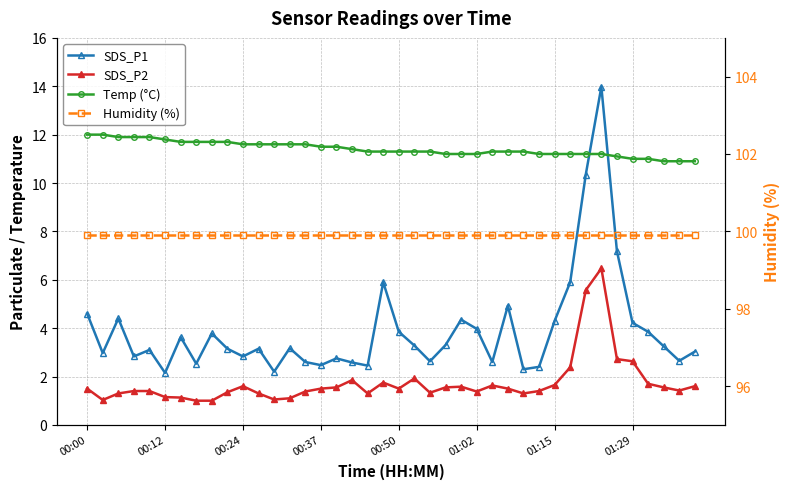

What is the total value across all series at 17?

115.7